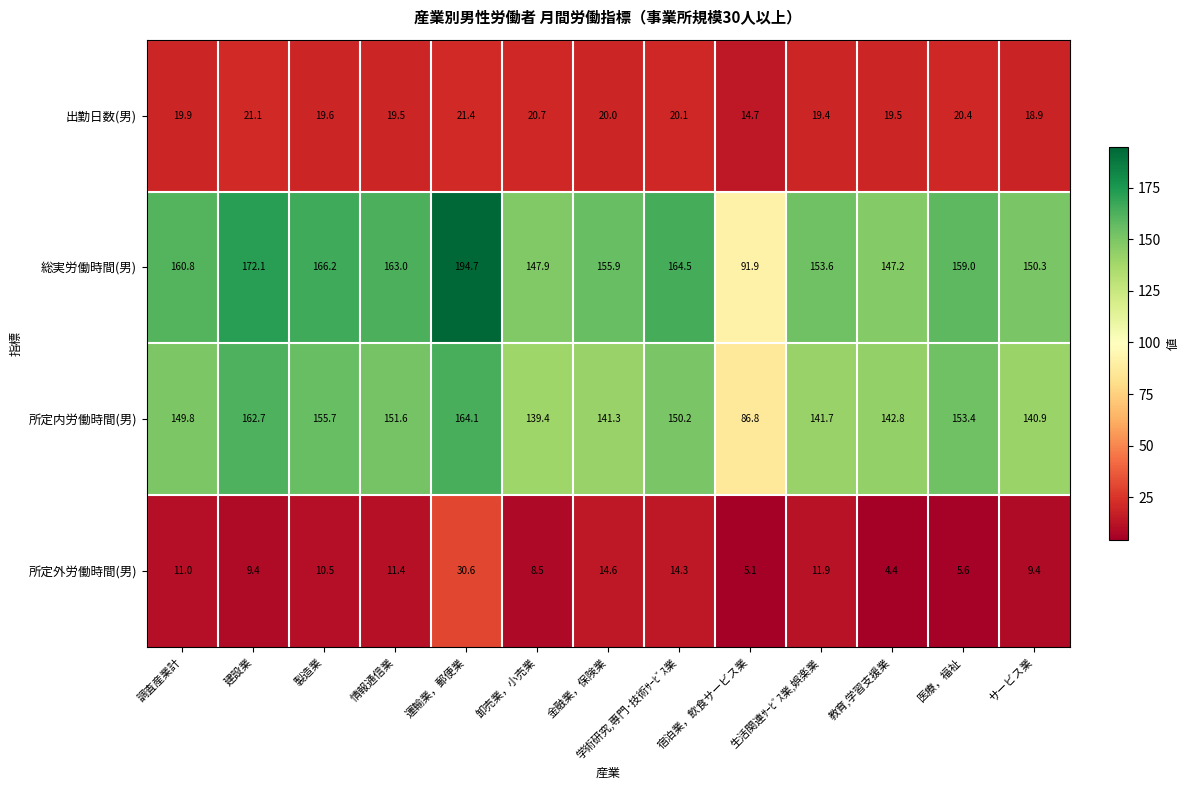

How many values in the 所定内労働時間(男) series exceed 149?

7